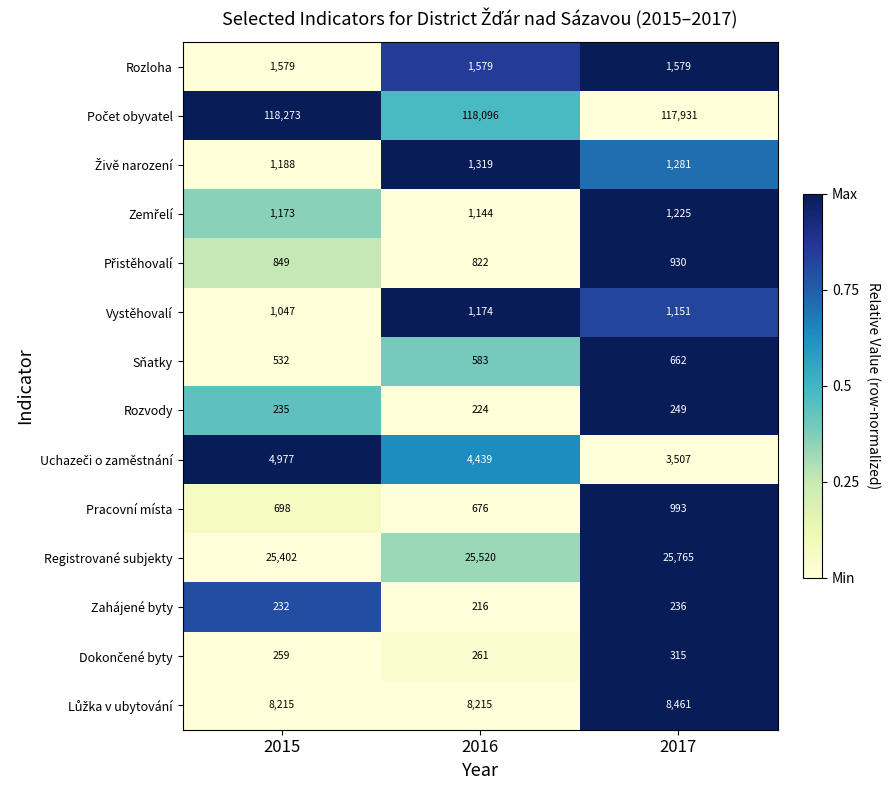

Is it true that Registrované subjekty equals 39879 at 2016?

False